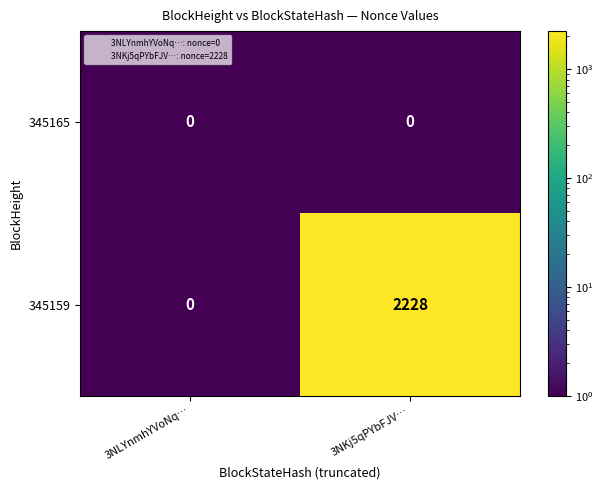

What is the sum of the 345159 values at 3NKj5qPYbFJV… and 3NLYnmhYVoNq…?

2228